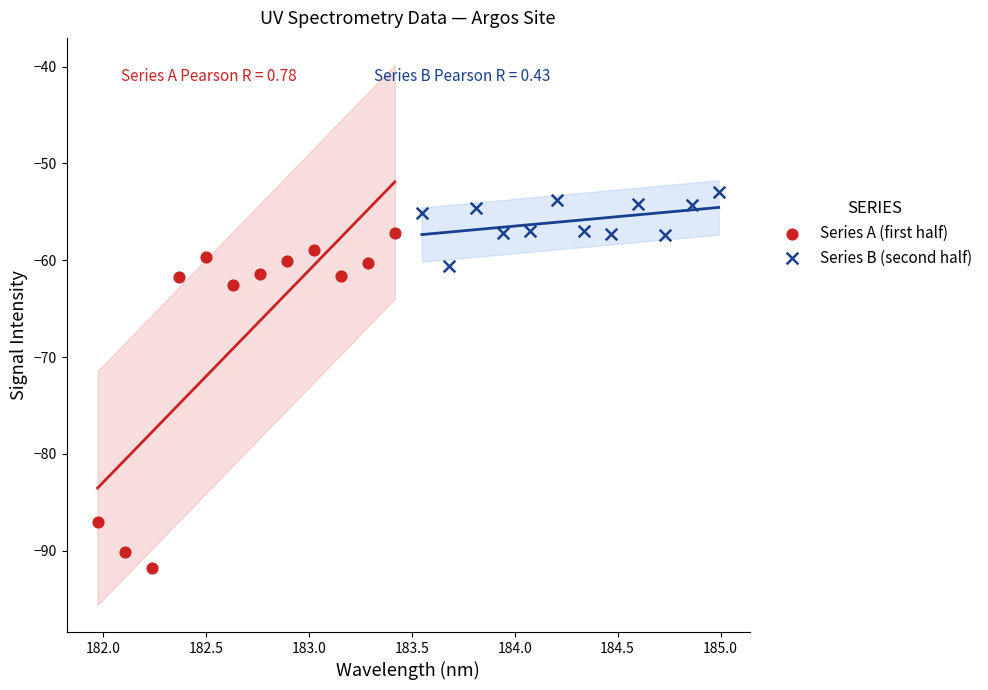

Which series has the widest spread of Y values?

Series A (first half)